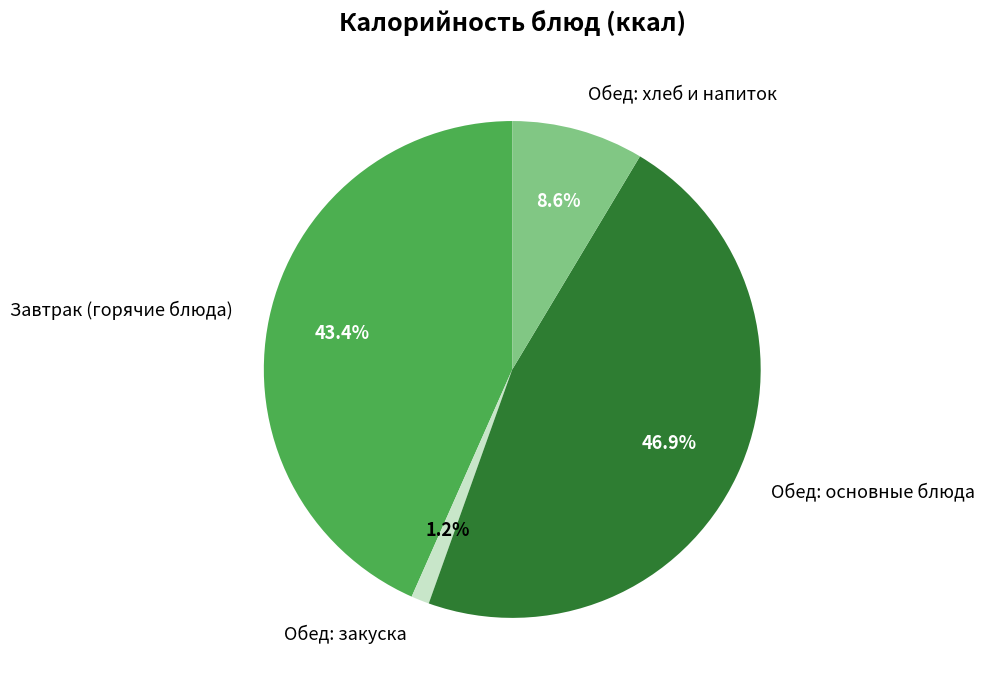

What is the largest slice in the pie chart?

Обед: основные блюда